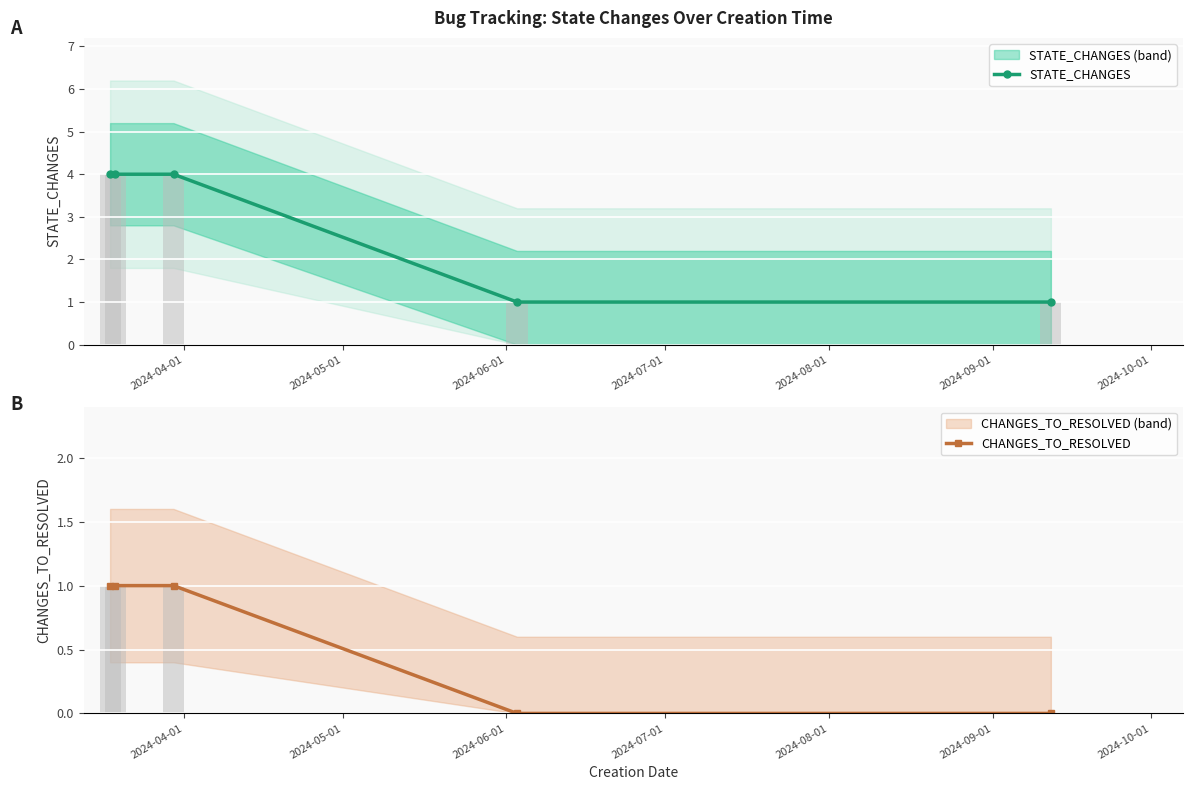

How many data points in CHANGES_TO_RESOLVED are less than 1?

2